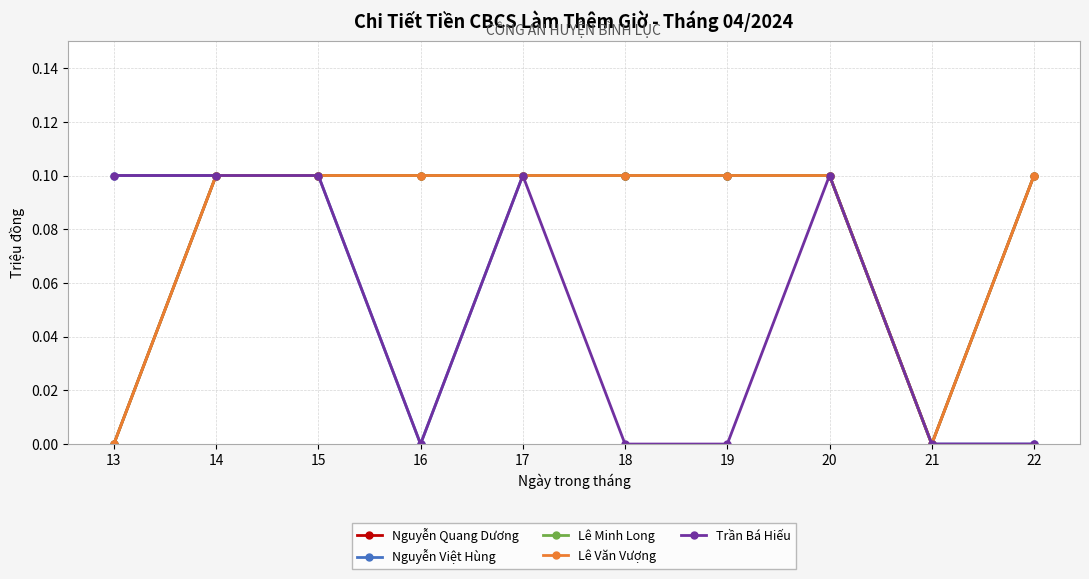

Does the chart have visible grid lines?

Yes